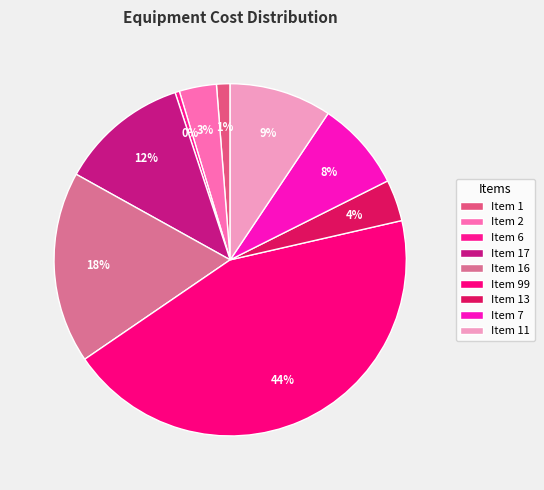

Rank the categories by value from lowest to highest.

Item 6, Item 1, Item 2, Item 13, Item 7, Item 11, Item 17, Item 16, Item 99